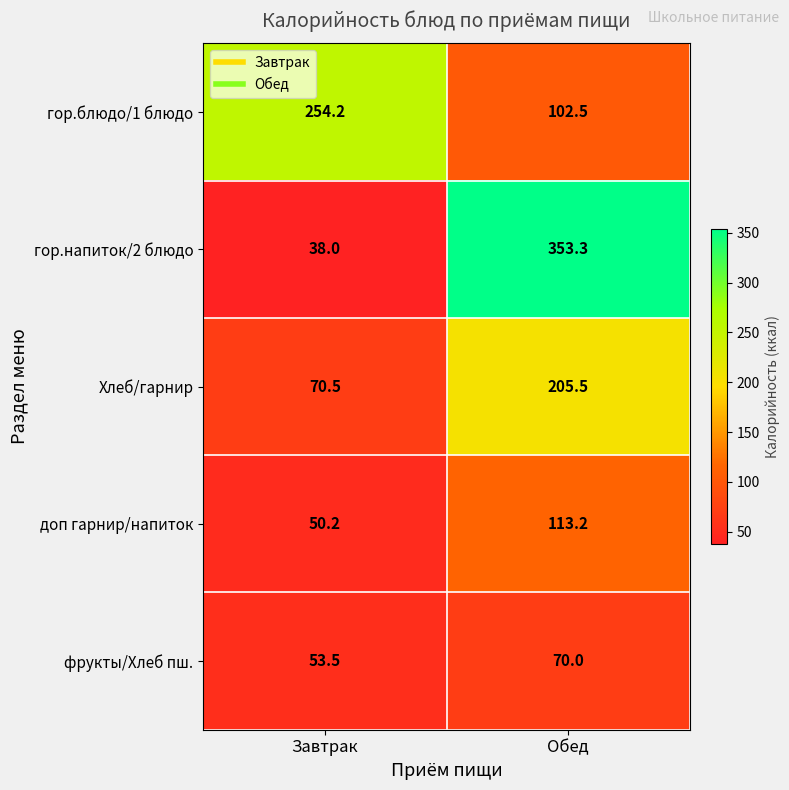

Rank the series by their maximum value, from highest to lowest.

гор.напиток/2 блюдо, гор.блюдо/1 блюдо, Хлеб/гарнир, доп гарнир/напиток, фрукты/Хлеб пш.